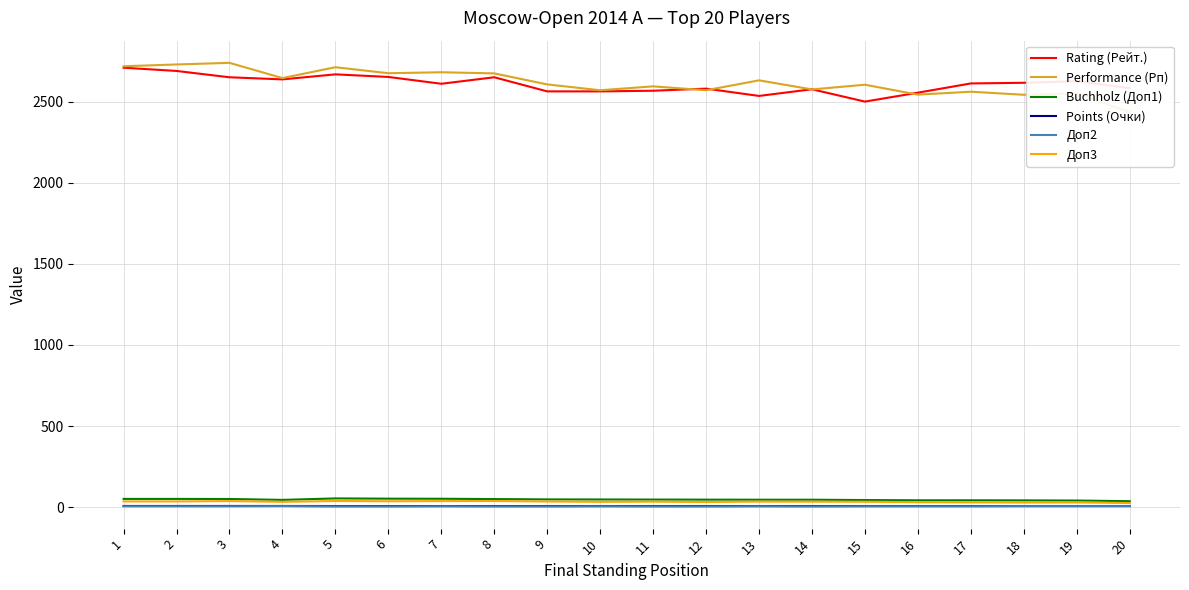

True or false: Доп2 has more than 0 interior local peaks.

True